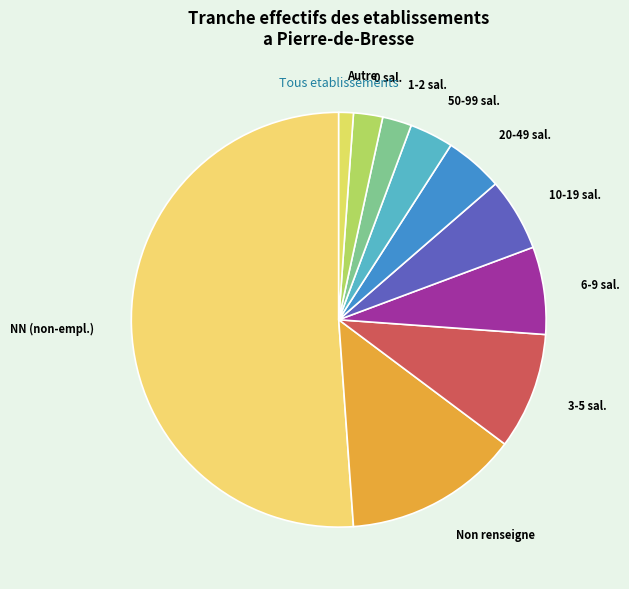

Is there any slice that represents more than half of the pie?

Yes